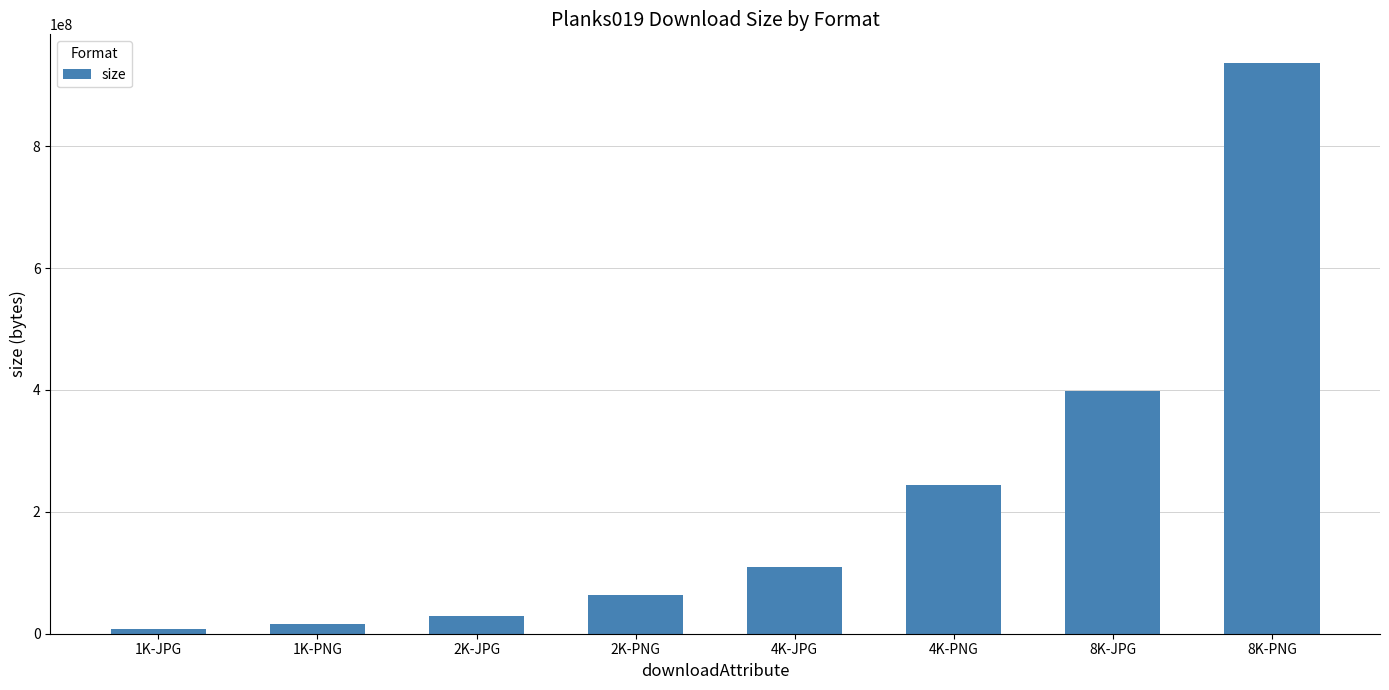

Between 8K-PNG and 1K-JPG, which is larger?

8K-PNG